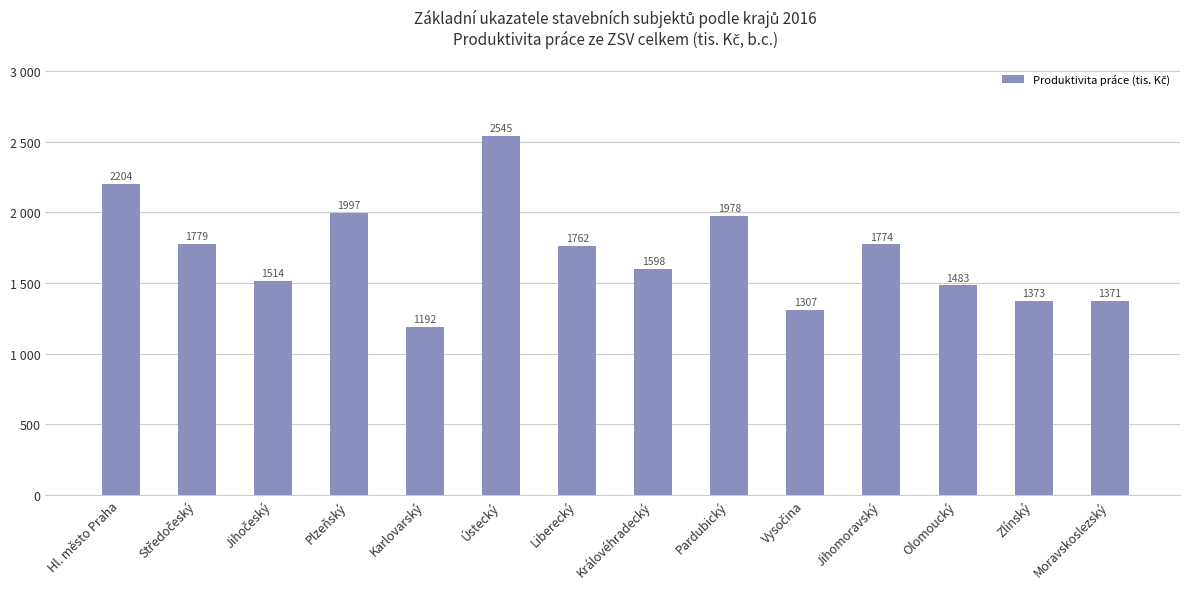

Where does the data first go above 1762?

Hl. město Praha